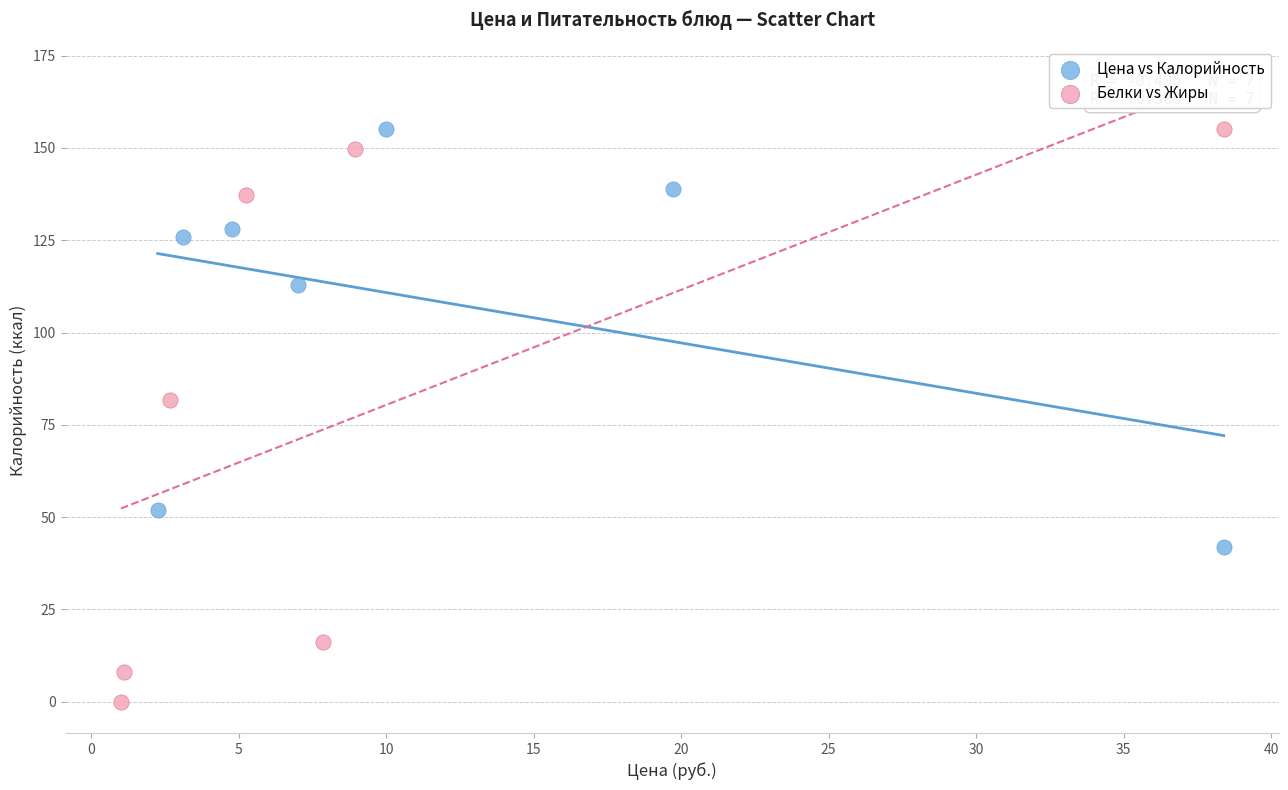

What are all the series names shown in the legend?

Цена vs Калорийность, Белки vs Жиры